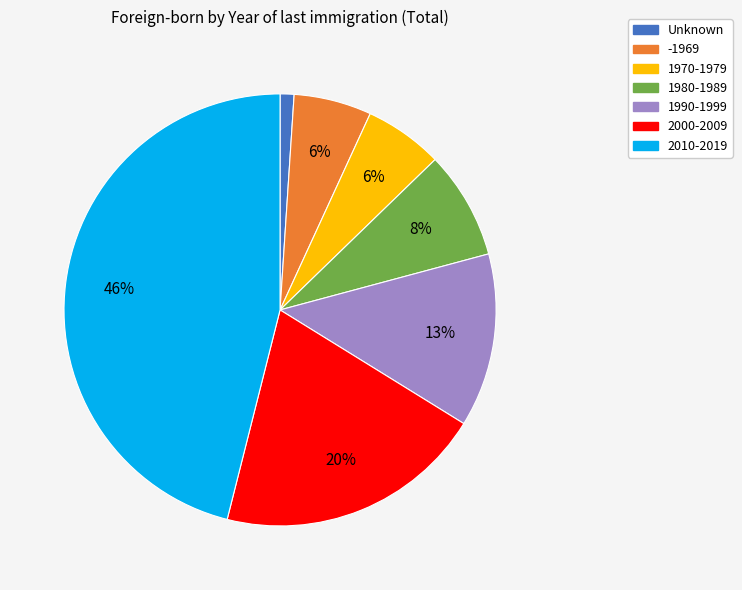

How many segments does this pie chart have?

7